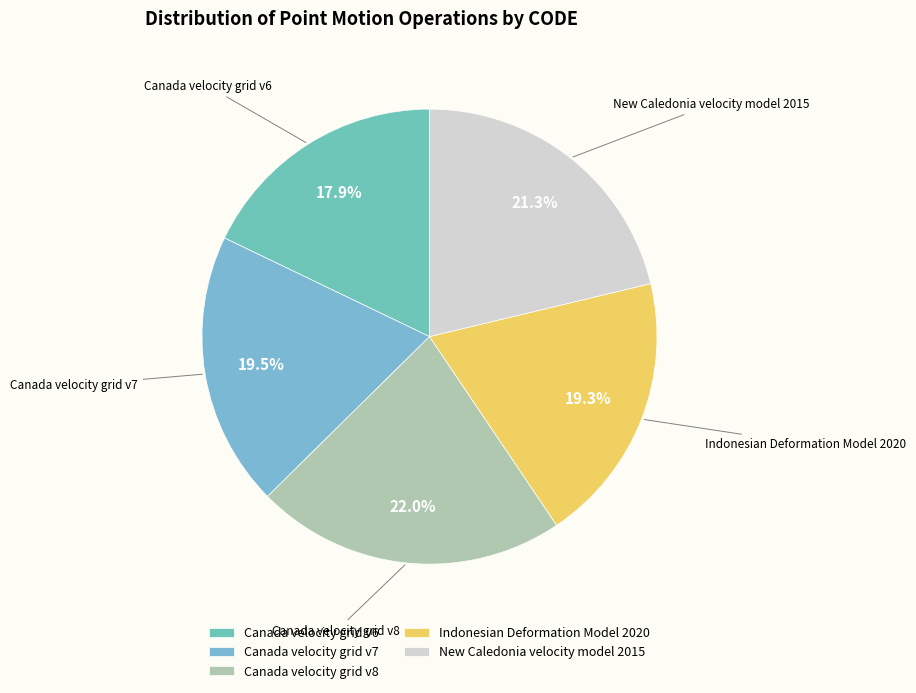

Does Indonesian Deformation Model 2020 account for over 50% of the chart?

No